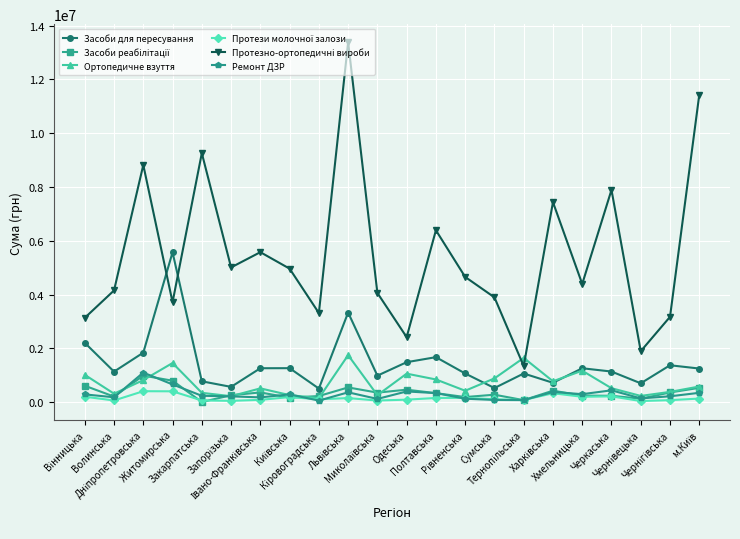

True or false: Ремонт ДЗР has more than 2 points higher than both neighbors.

True